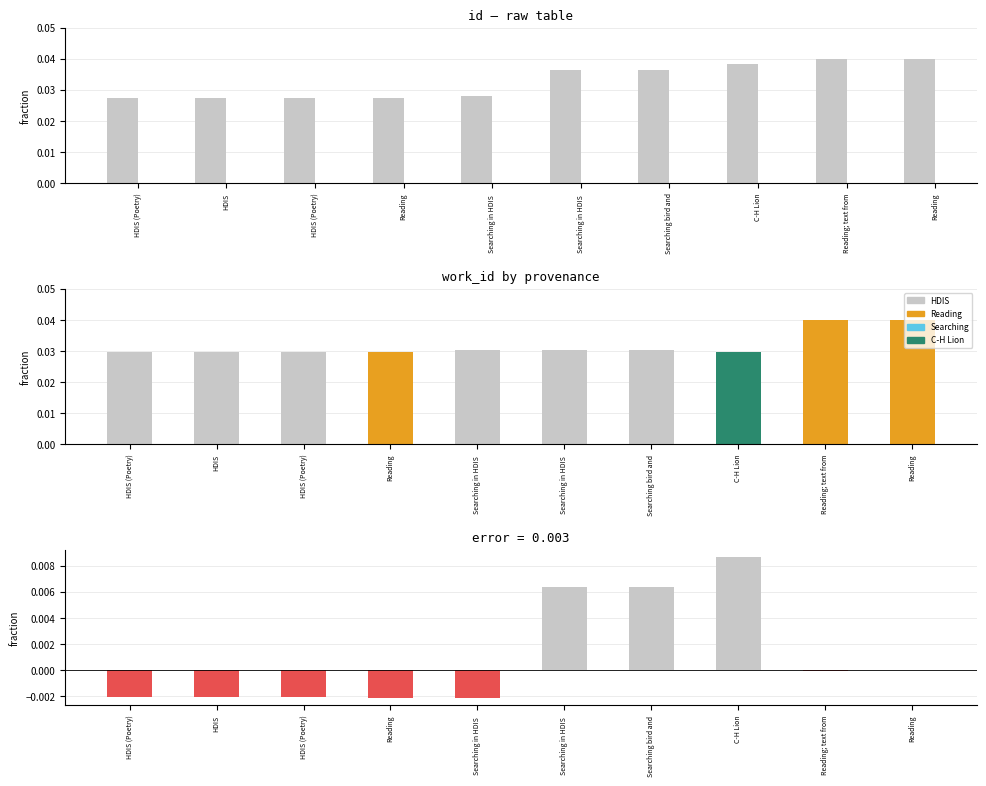

At which category does the chart reach its peak across all series?

Reading